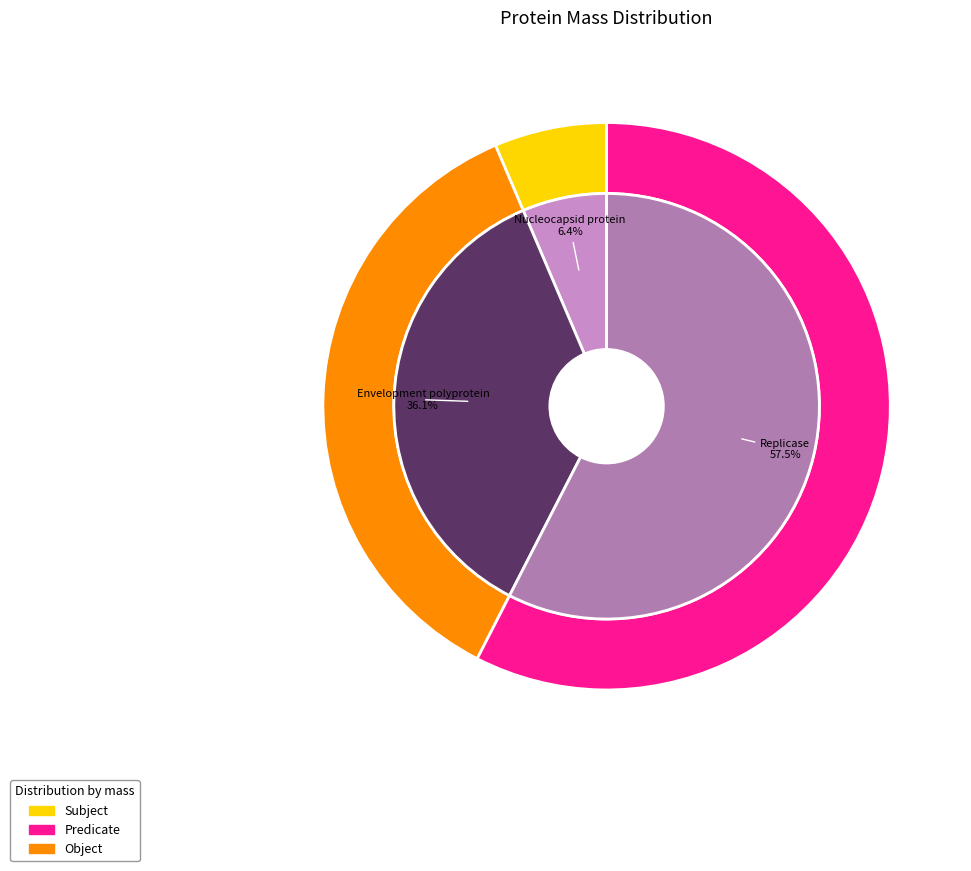

To the nearest percent, what is the average slice percentage?

33%